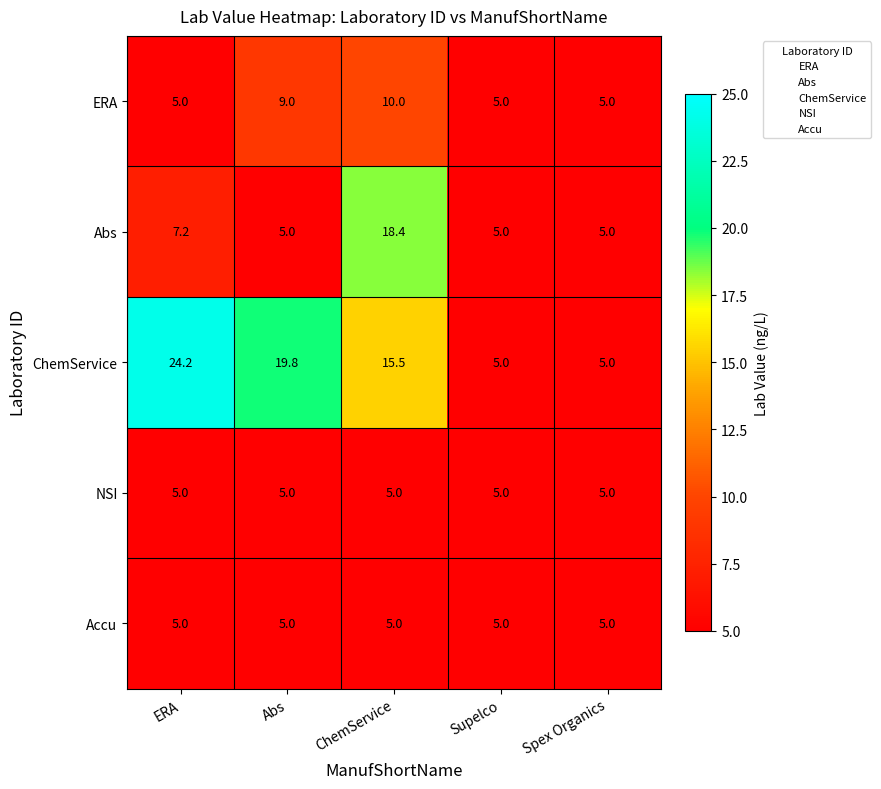

What is the approximate value of ERA at ERA?

5.0